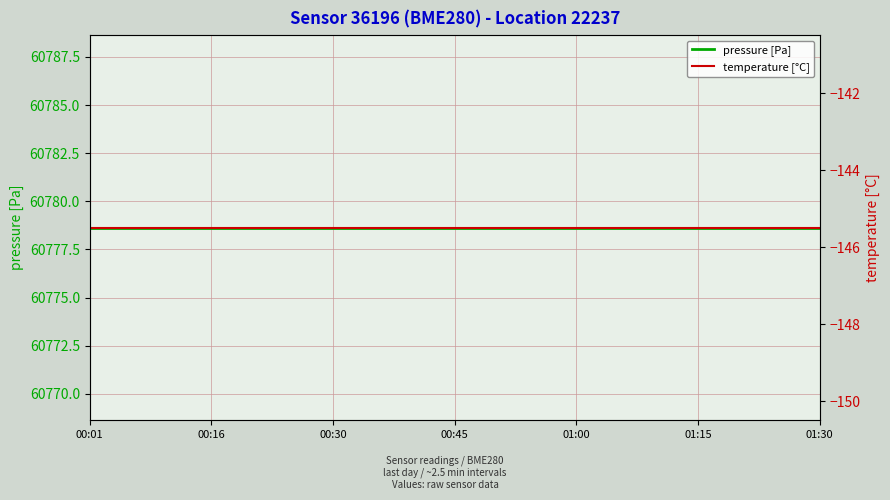

Which series changed the most between 00:01 and 8?

pressure [Pa]